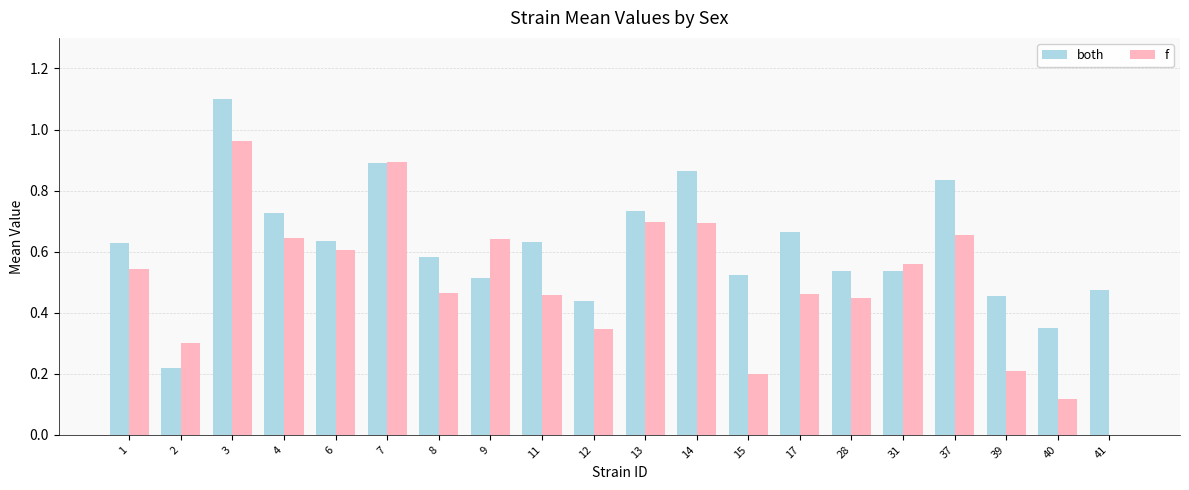

Which series has the largest total across all categories?

both